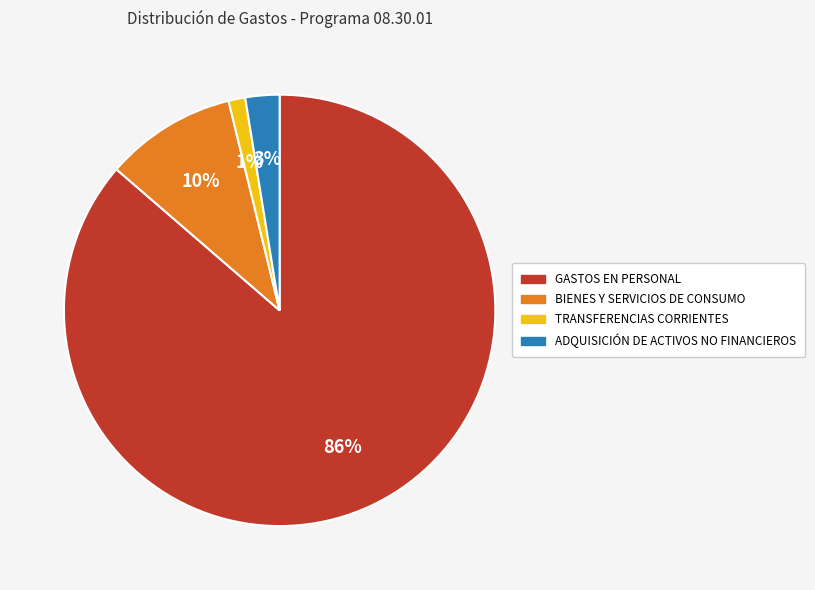

How many segments does this pie chart have?

4